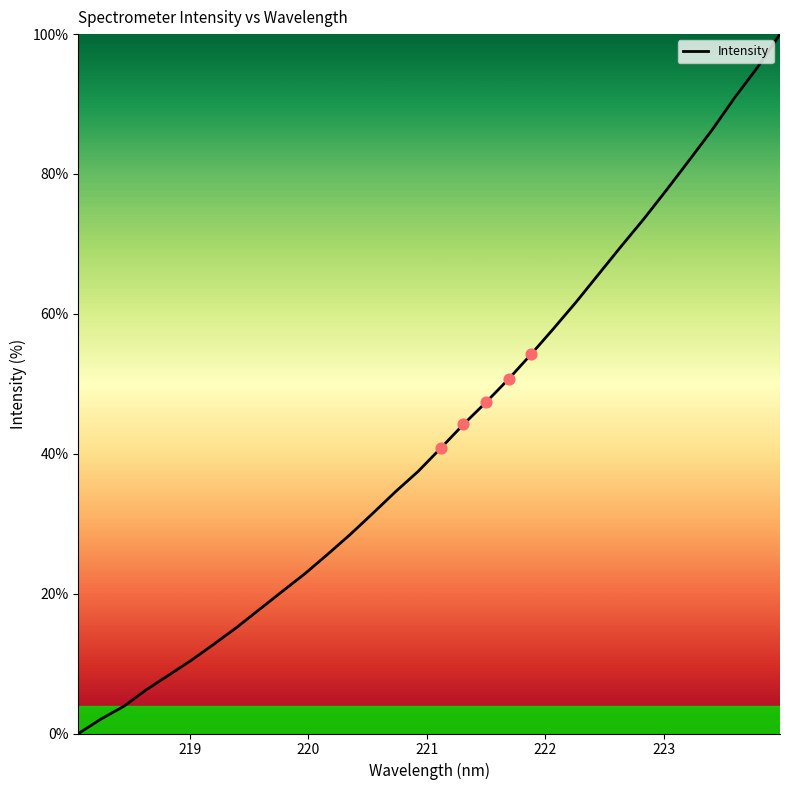

What is the maximum value shown in the chart?

100.0